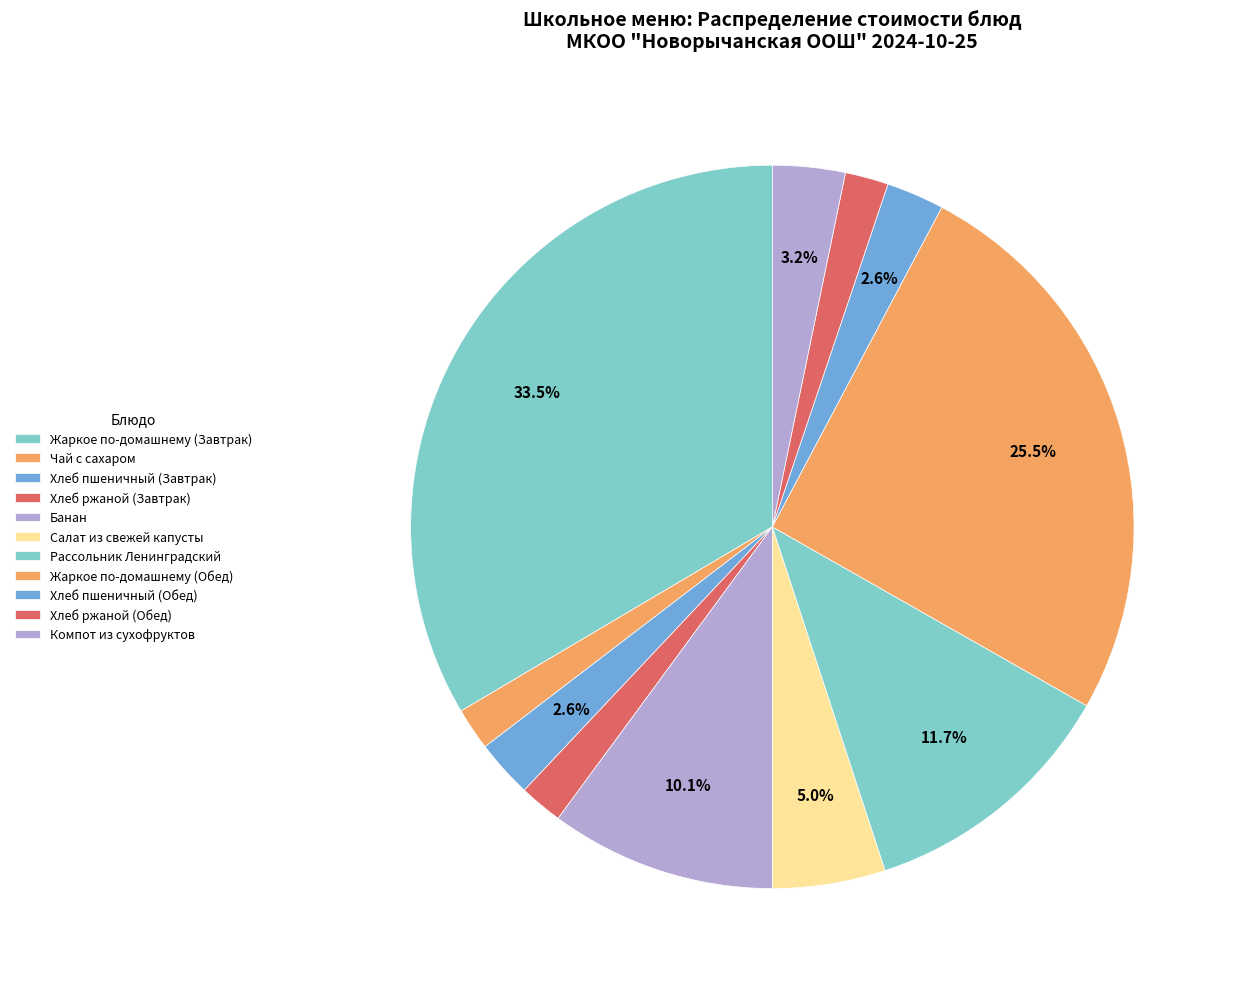

Count the number of slices in the pie.

11